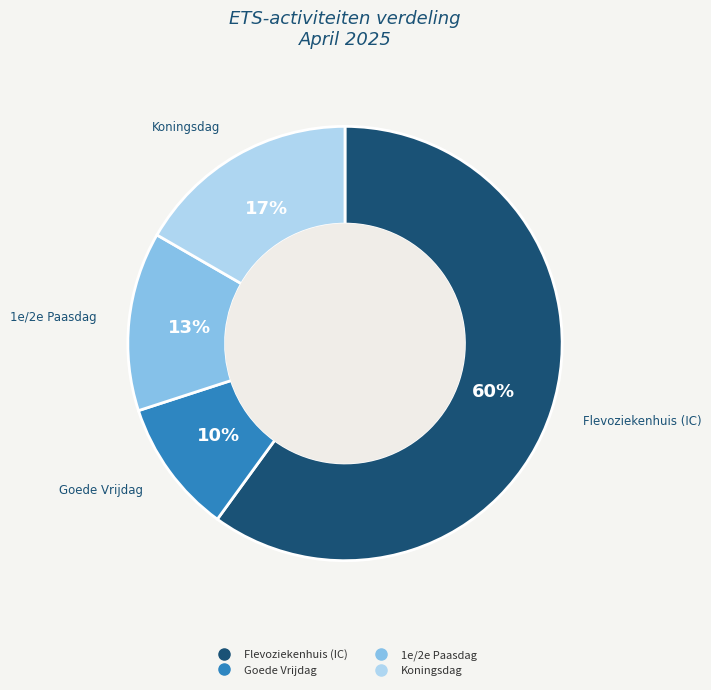

What is the ratio of the value at Goede Vrijdag to the value at Flevoziekenhuis (IC)?

0.2